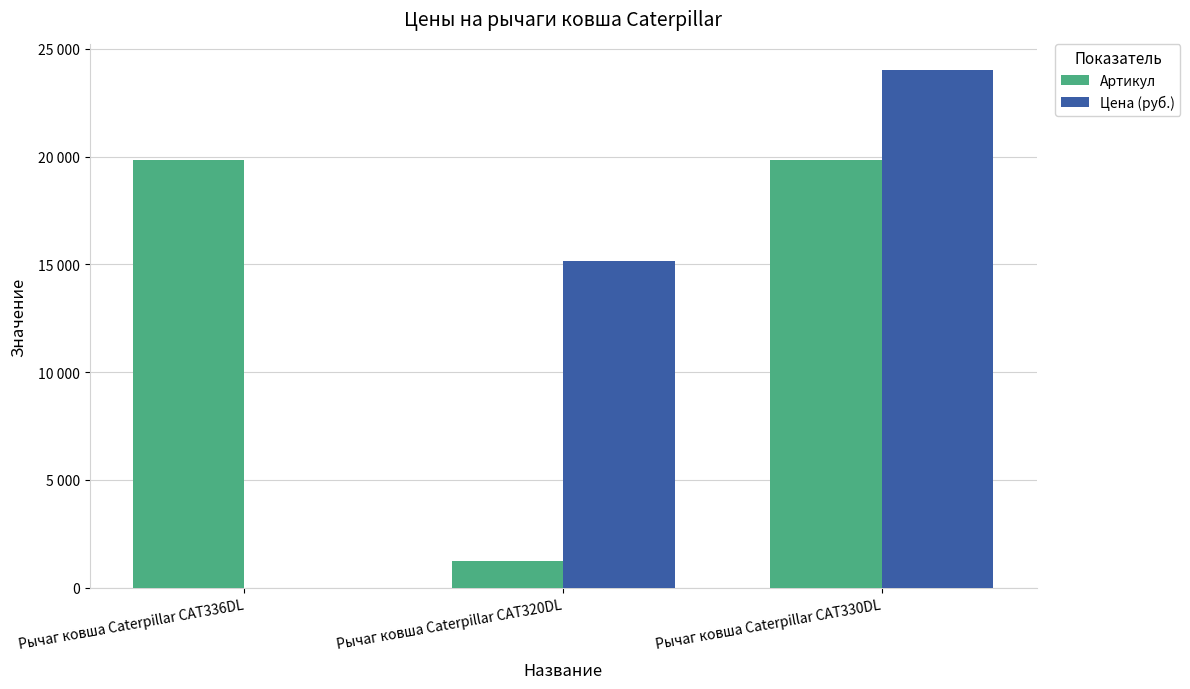

Reading right to left, extract all data points from this chart.

Артикул: 19836	1238	19837
Цена (руб.): 24000	15155	0